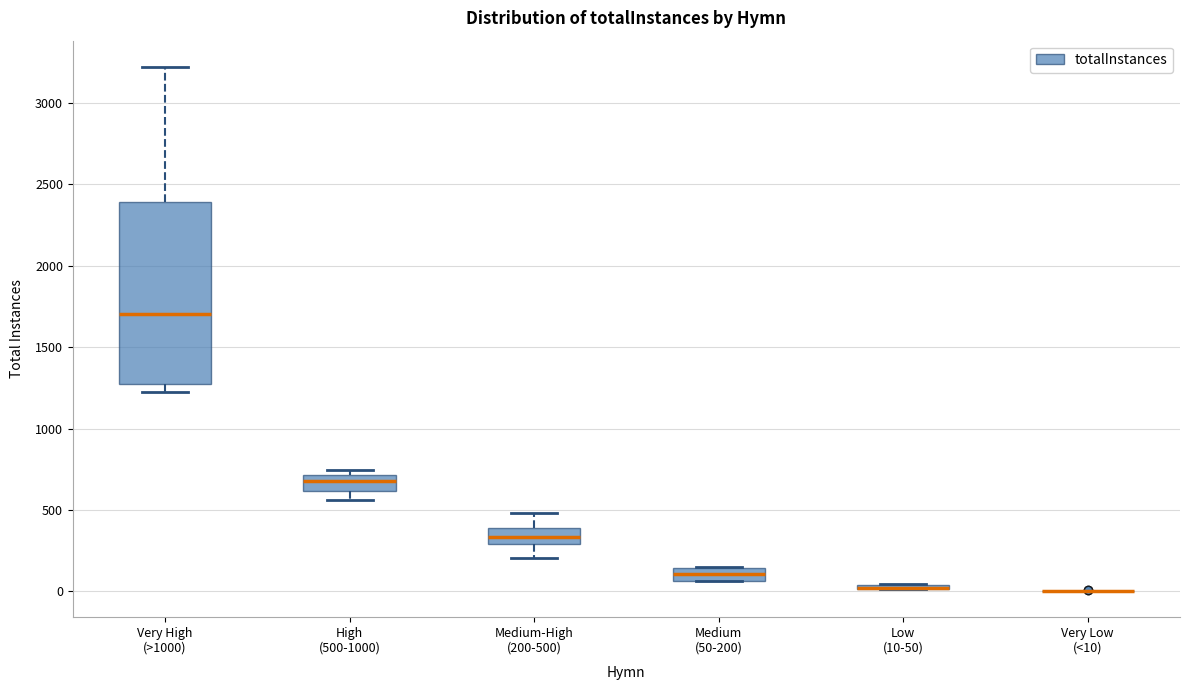

Comparing the boxes themselves (not the whiskers), which one is the tallest?

Very High (>1000)